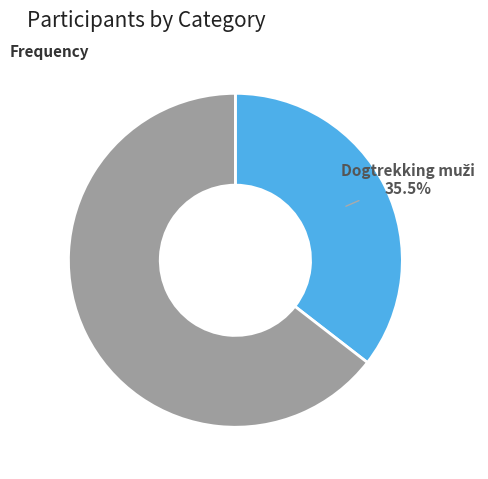

Is there a majority slice in this chart?

Yes